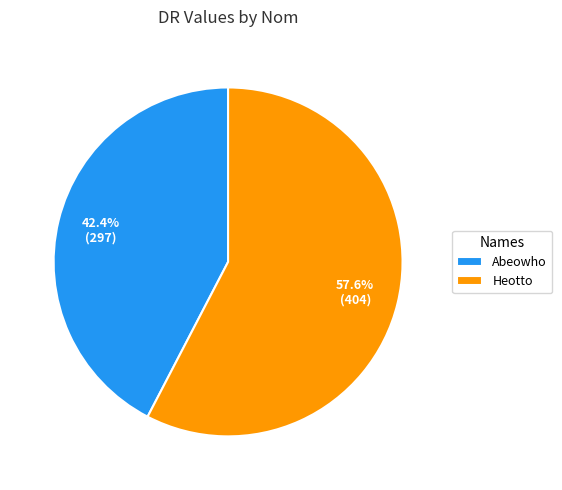

Which slice represents more than half of the pie?

Heotto